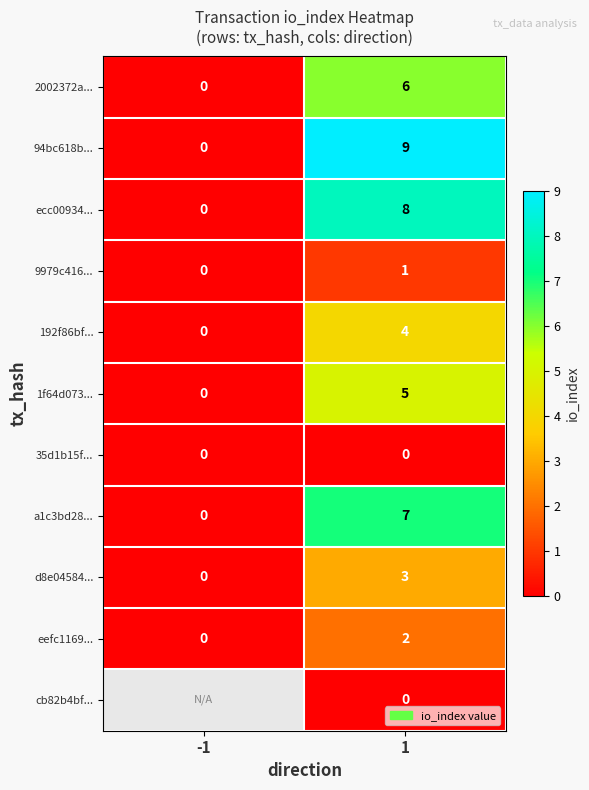

List the labels in order of d8e04584... value, smallest first.

-1, 1